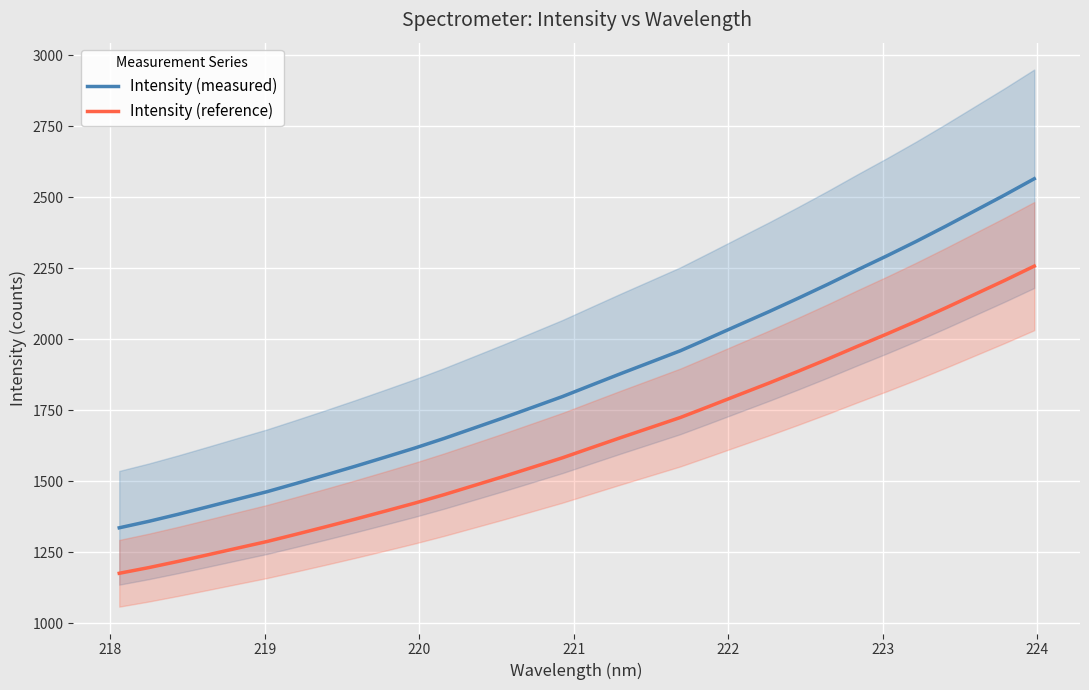

What are all the series names shown in the legend?

Intensity (measured), Intensity (reference)